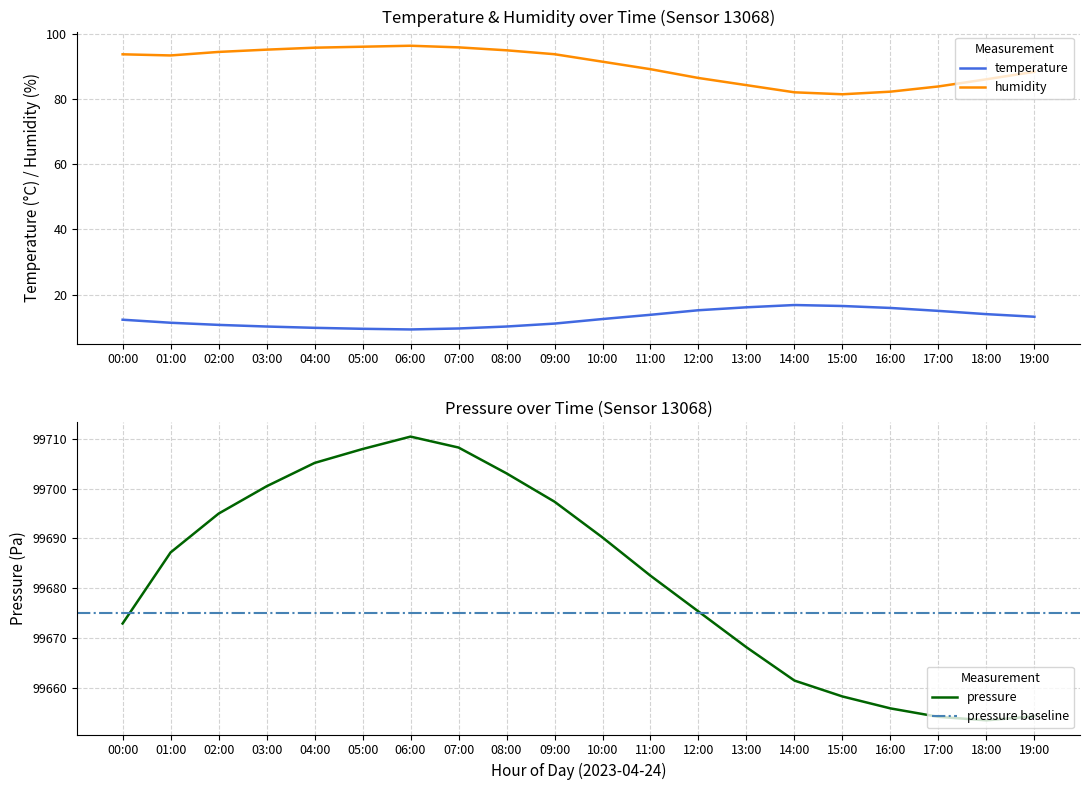

At which category is the sum across all series the highest?

06:00